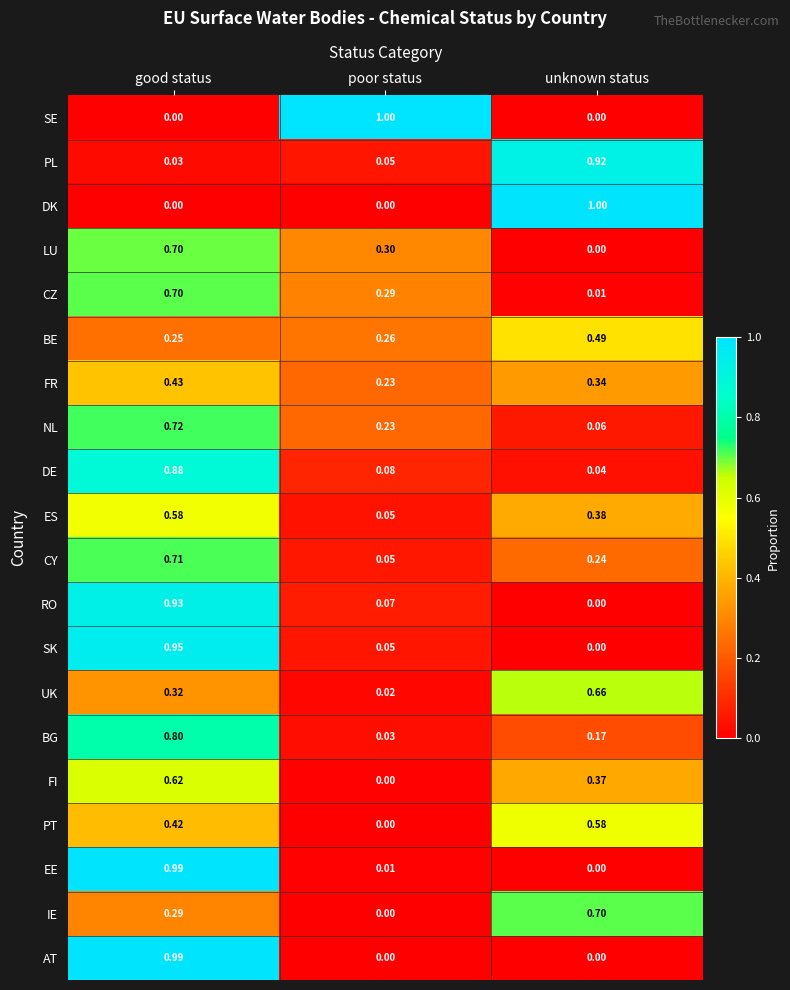

At which category is the sum across all series the highest?

good status